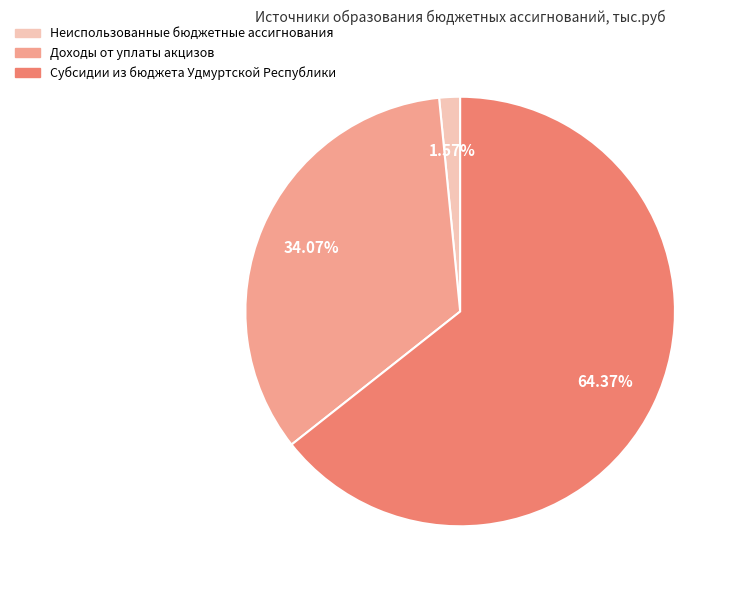

How many slices are in this pie chart?

3